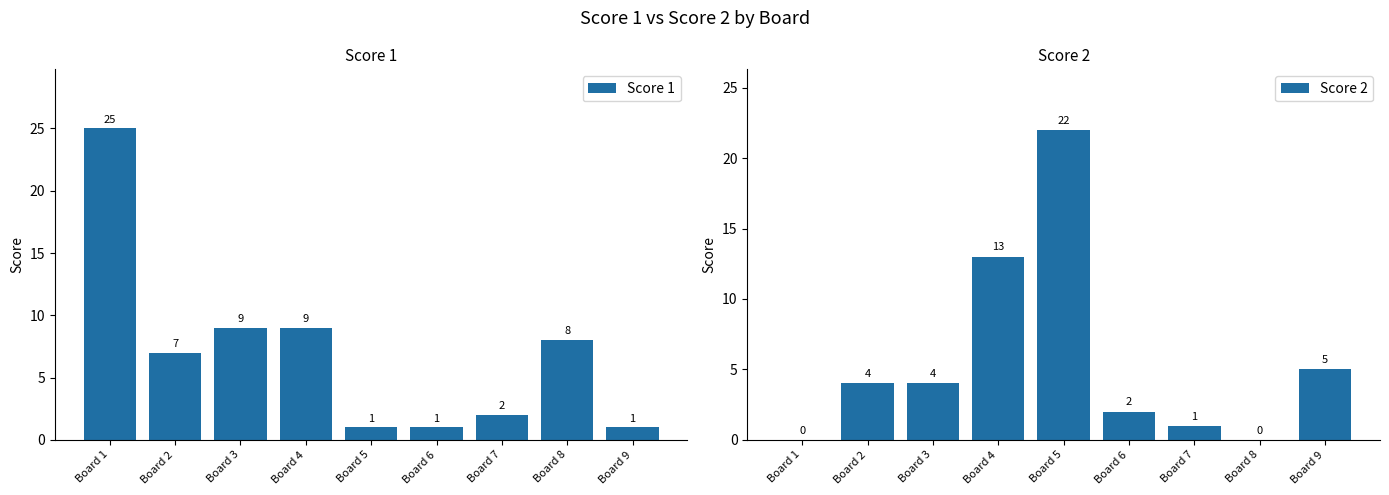

What is the difference between the Score 1 values at Board 7 and Board 5?

1